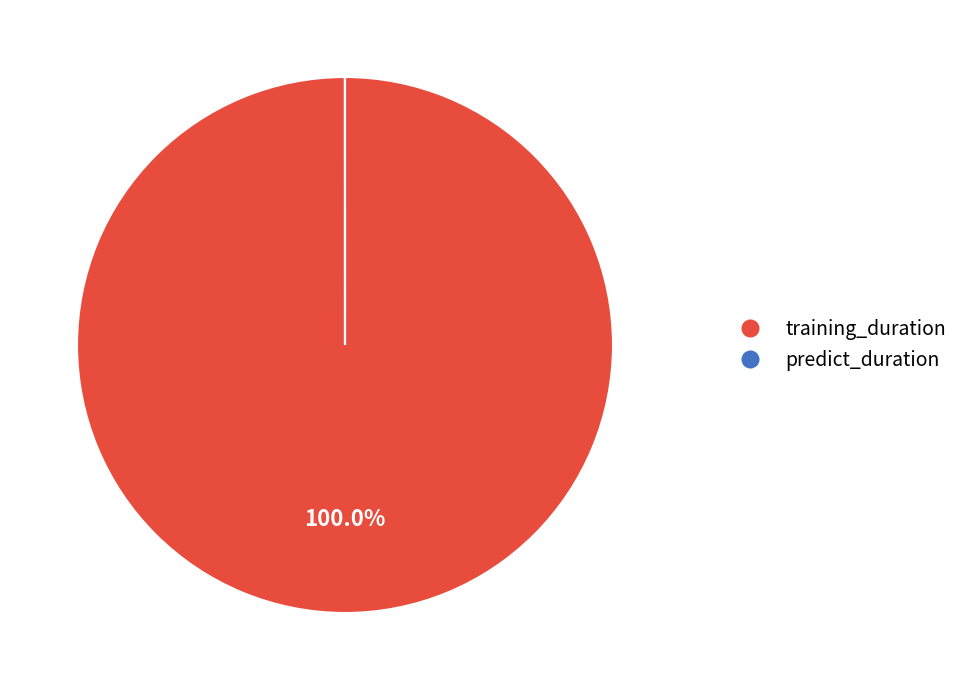

Which category accounts for the majority?

training_duration